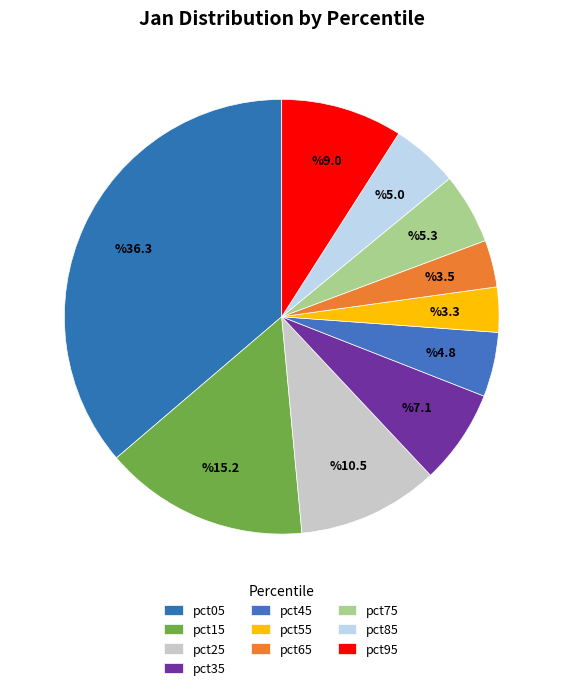

What percentage is the pct95 slice, to the nearest percent?

9%